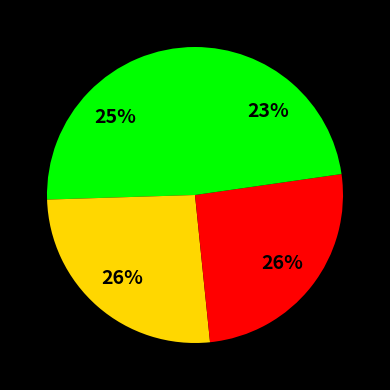

How many slices are in this pie chart?

4